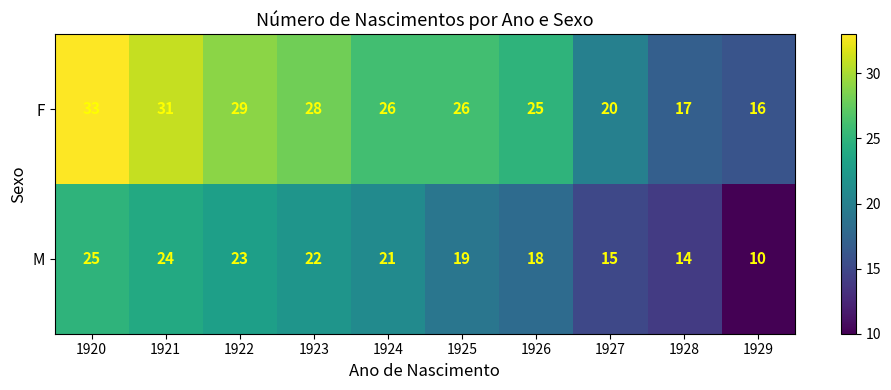

At which label is F closest to 24?

1926